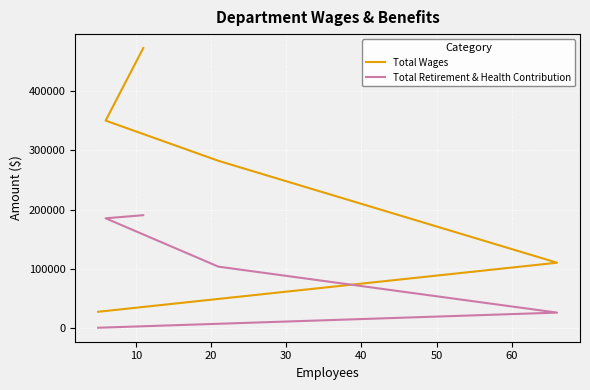

Reading right to left, transcribe all the data shown in this chart.

Total Wages: 27000	110005	282382	350450	473111
Total Retirement & Health Contribution: 0	25594	103316	185156	190418